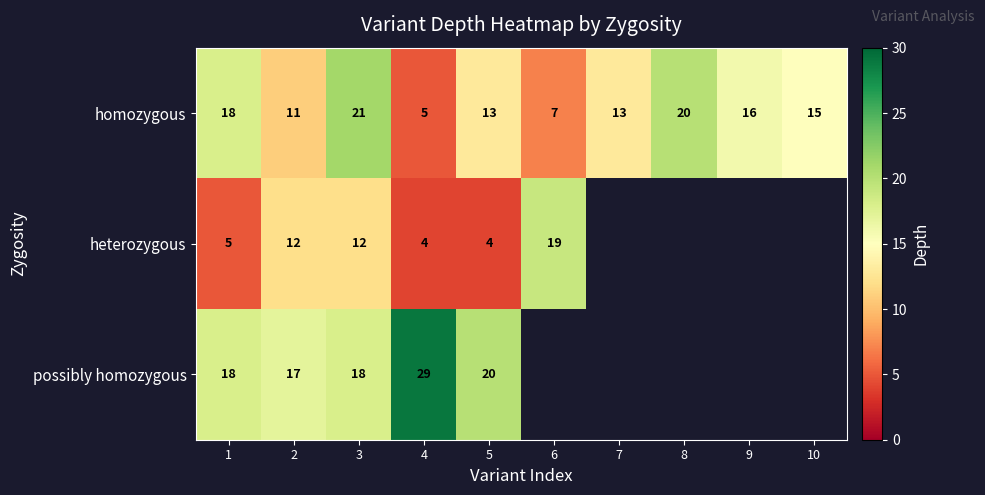

What is the smallest value displayed?

4.0